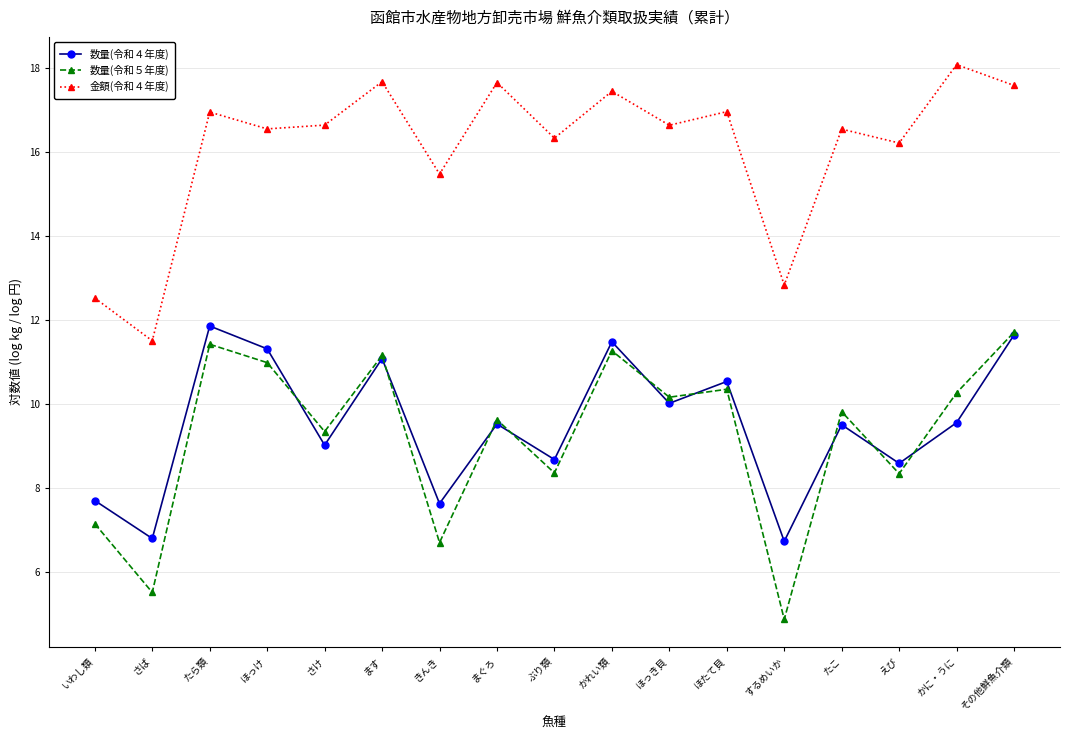

What is the label of the 8th point from the right?

かれい類